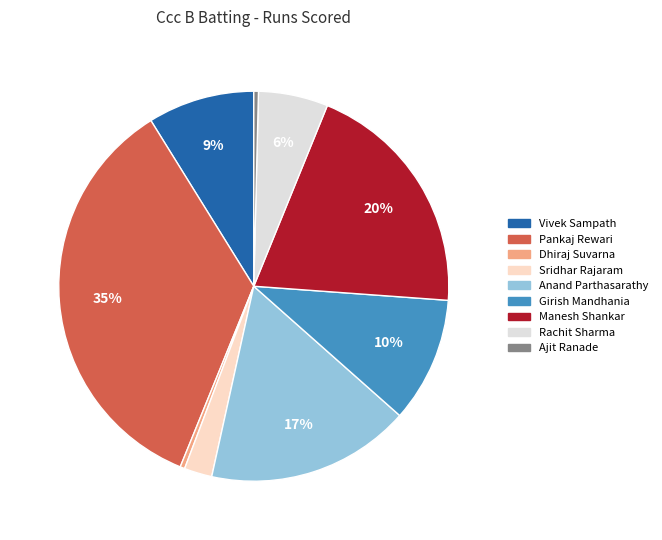

How many segments does this pie chart have?

9